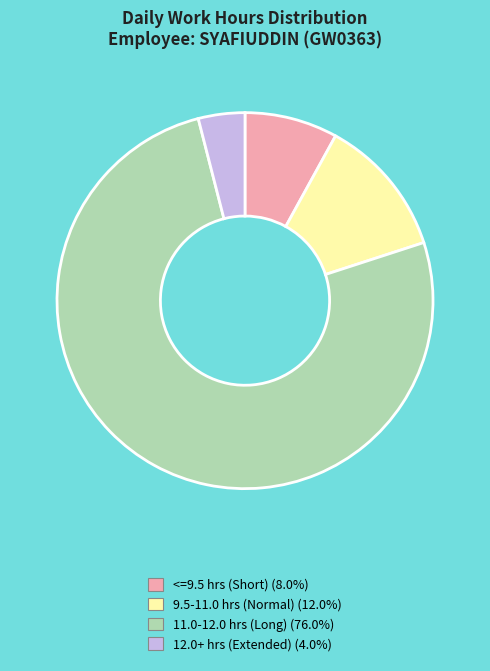

Is there any slice that represents more than half of the pie?

Yes